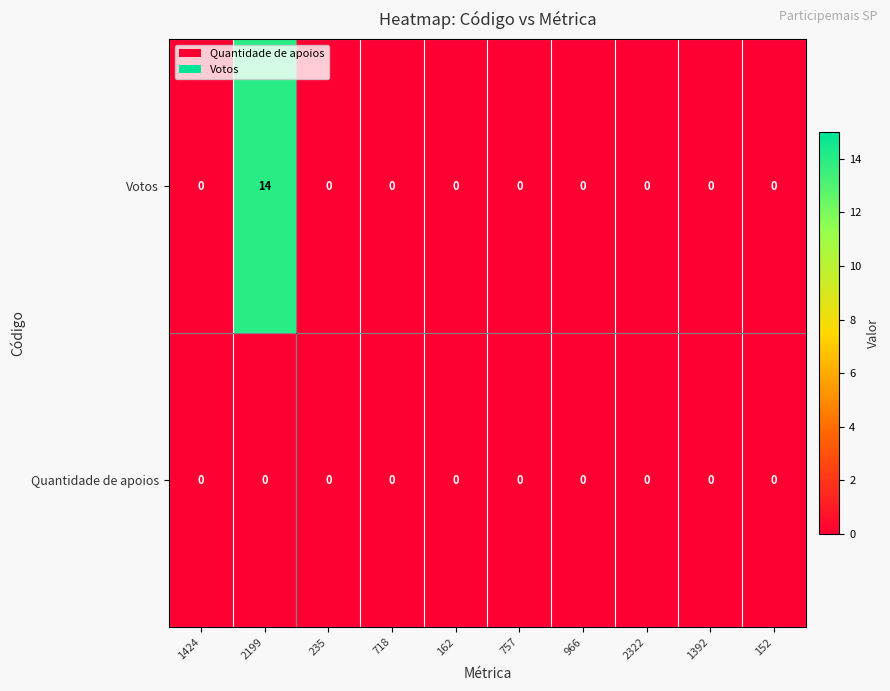

True or false: Quantidade de apoios has a value of 0 at 966.

True